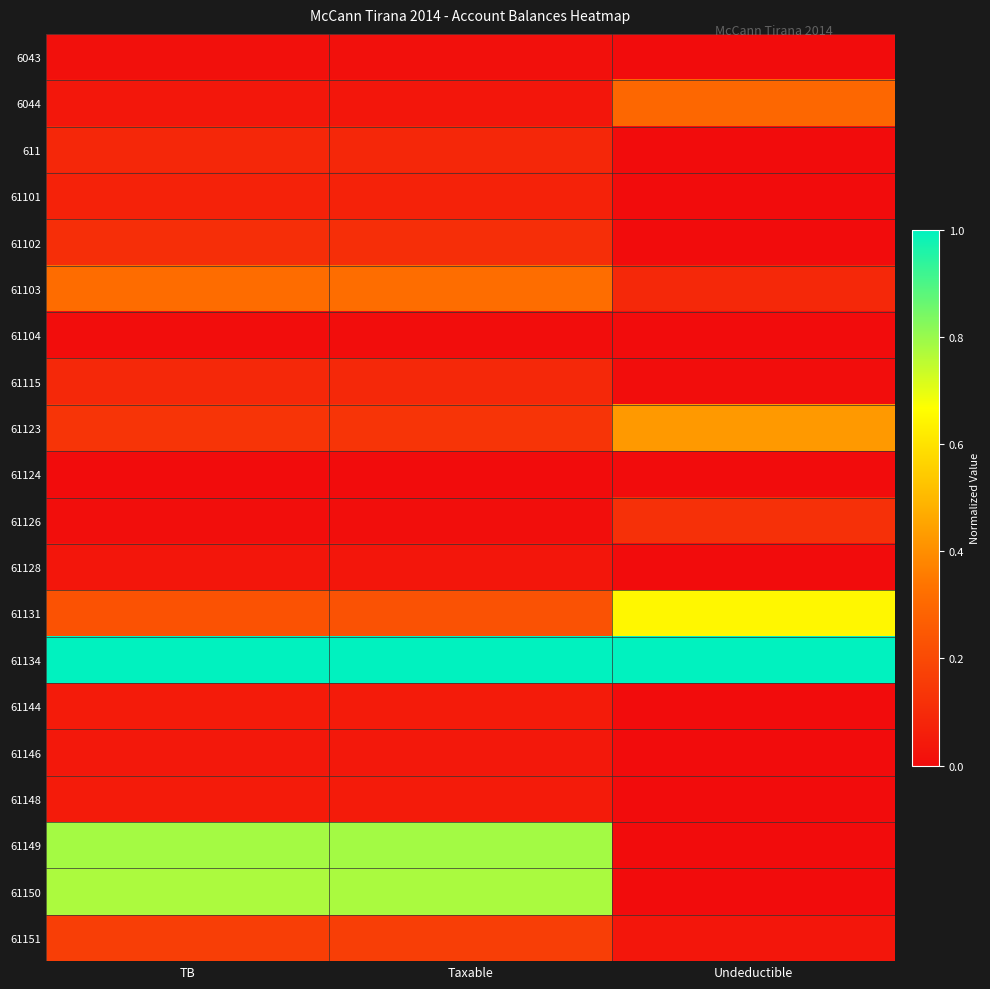

Reading left to right, transcribe all the data shown in this chart.

6043: TB=0.0	Taxable=0.0	Undeductible=0.0
6044: TB=0.0	Taxable=0.0	Undeductible=0.3
611: TB=0.1	Taxable=0.1	Undeductible=0.0
61101: TB=0.1	Taxable=0.1	Undeductible=0.0
61102: TB=0.1	Taxable=0.1	Undeductible=0.0
61103: TB=0.3	Taxable=0.3	Undeductible=0.1
61104: TB=0.0	Taxable=0.0	Undeductible=0.0
61115: TB=0.1	Taxable=0.1	Undeductible=0.0
61123: TB=0.1	Taxable=0.1	Undeductible=0.4
61124: TB=0.0	Taxable=0.0	Undeductible=0.0
61126: TB=0.0	Taxable=0.0	Undeductible=0.1
61128: TB=0.0	Taxable=0.0	Undeductible=0.0
61131: TB=0.2	Taxable=0.2	Undeductible=0.6
61134: TB=1.0	Taxable=1.0	Undeductible=1.0
61144: TB=0.0	Taxable=0.0	Undeductible=0.0
61146: TB=0.0	Taxable=0.0	Undeductible=0.0
61148: TB=0.0	Taxable=0.0	Undeductible=0.0
61149: TB=0.8	Taxable=0.8	Undeductible=0.0
61150: TB=0.8	Taxable=0.8	Undeductible=0.0
61151: TB=0.2	Taxable=0.2	Undeductible=0.0